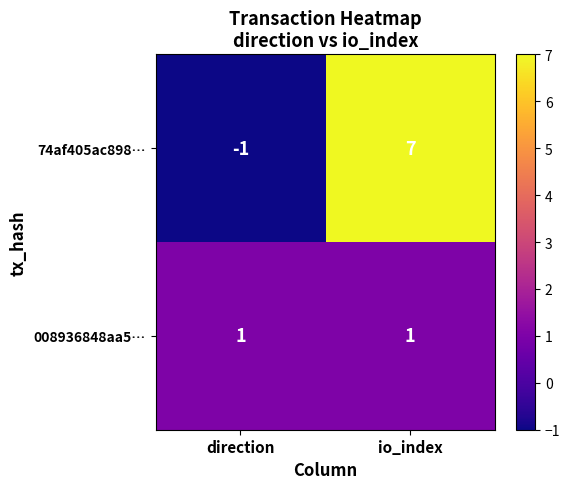

The value of 74af405ac898… at direction is -2. True or false?

False